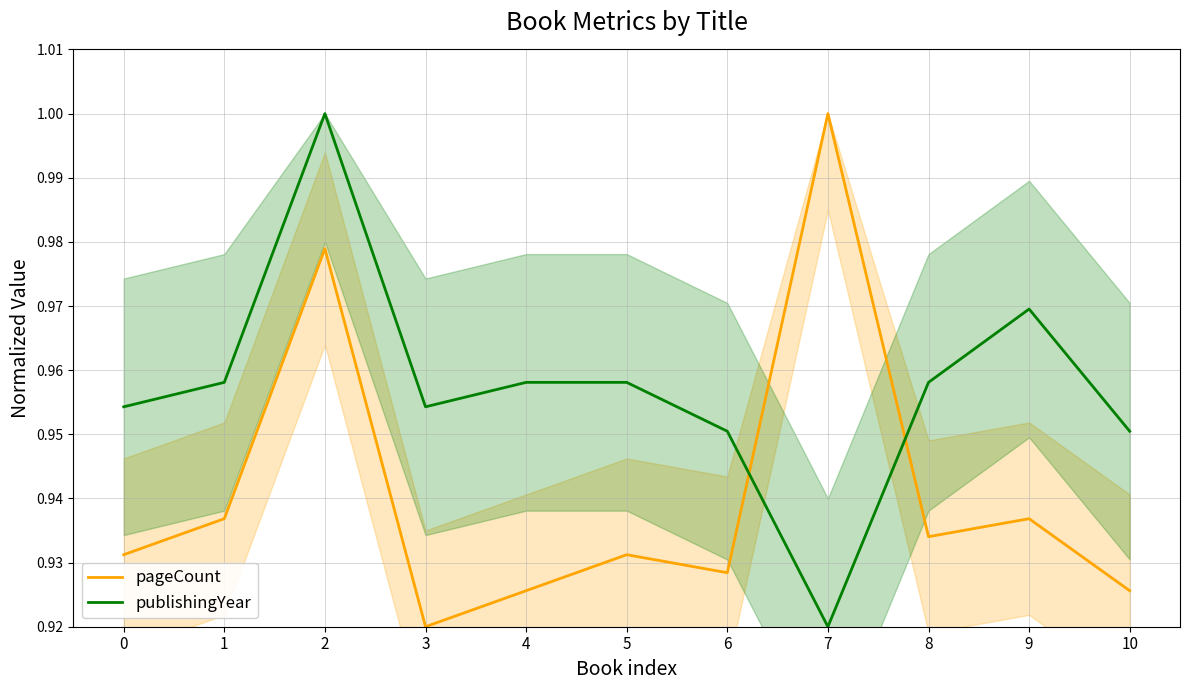

At which label is pageCount closest to 0?

3